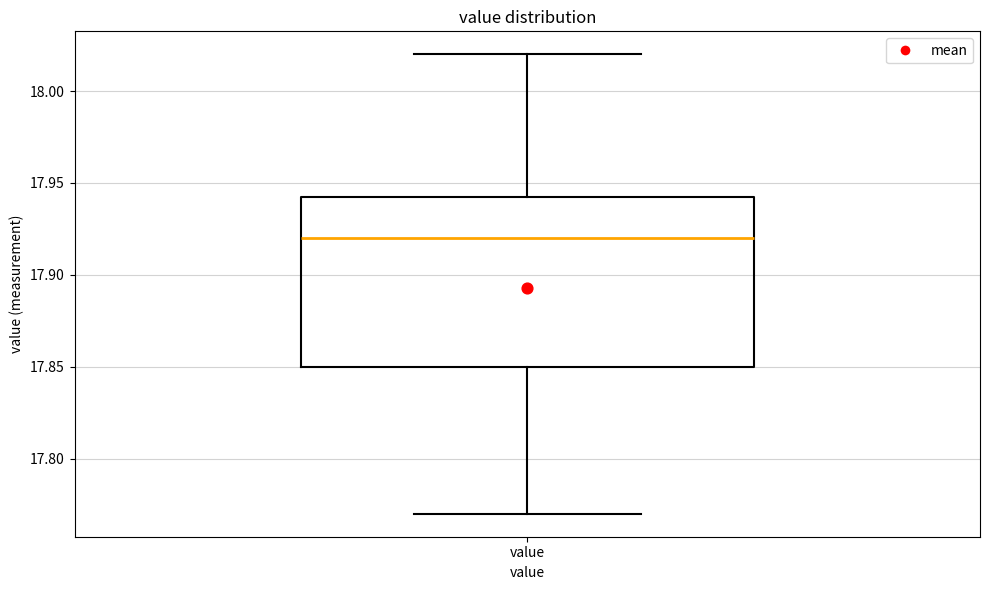

Where does the lower whisker of the box for value end on the y-axis? The values are not printed on the chart, so give them approximately, as read against the axis.

17.770